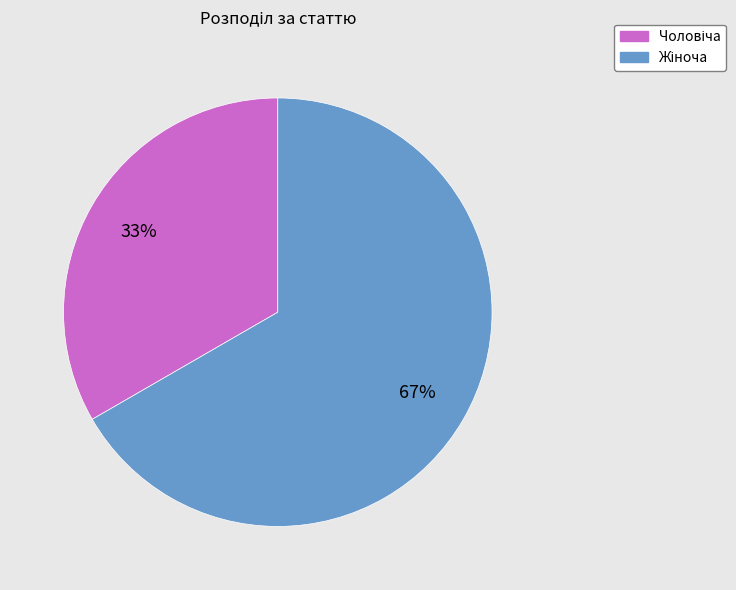

Is there a majority slice in this chart?

Yes